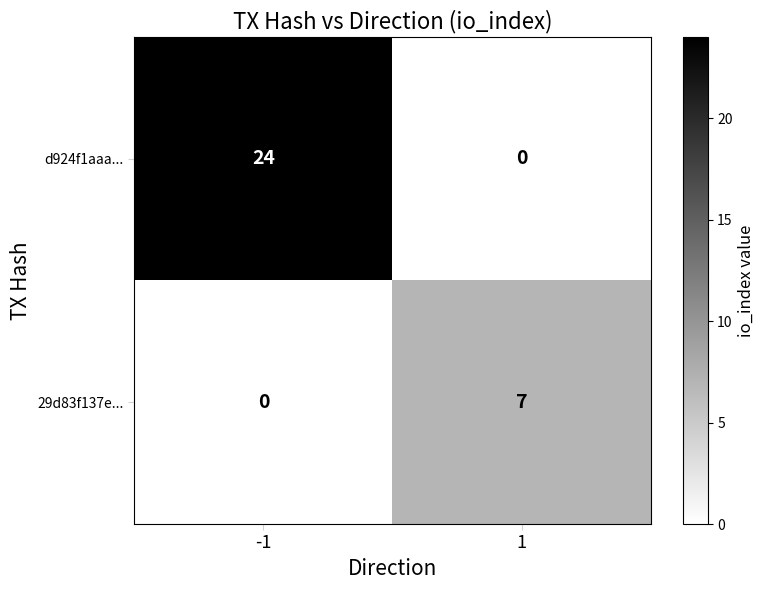

List the series in order of their peak value, lowest first.

29d83f137e..., d924f1aaa...